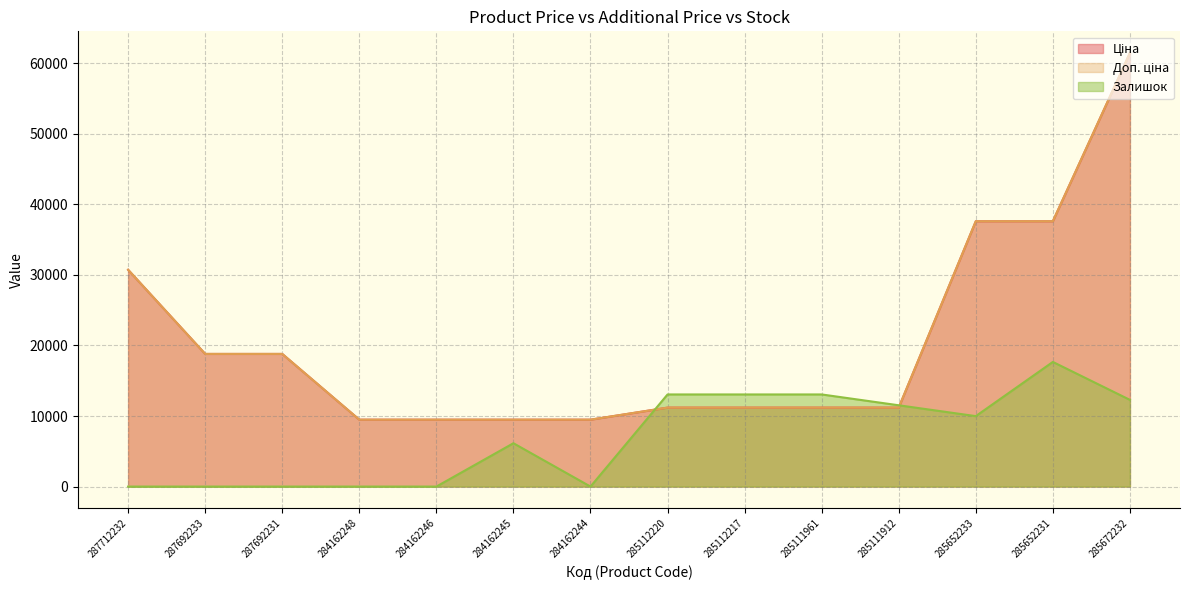

At which label is Залишок closest to 8831?

285652233